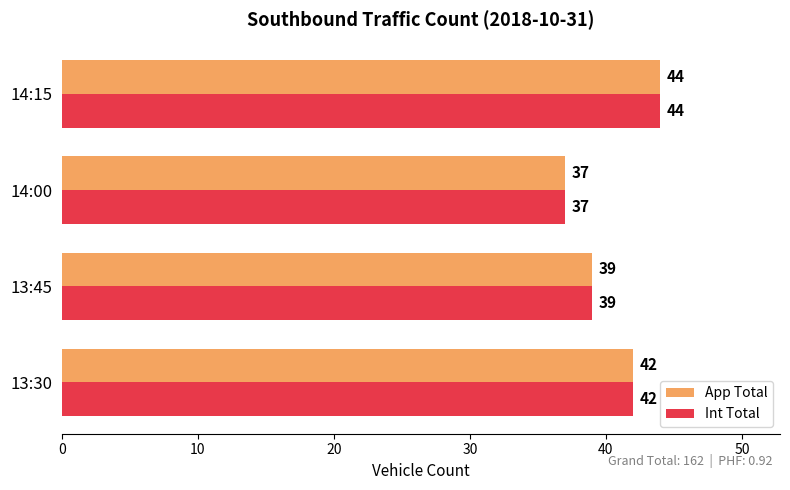

Is it true that Int Total equals 37 at 14:00?

True